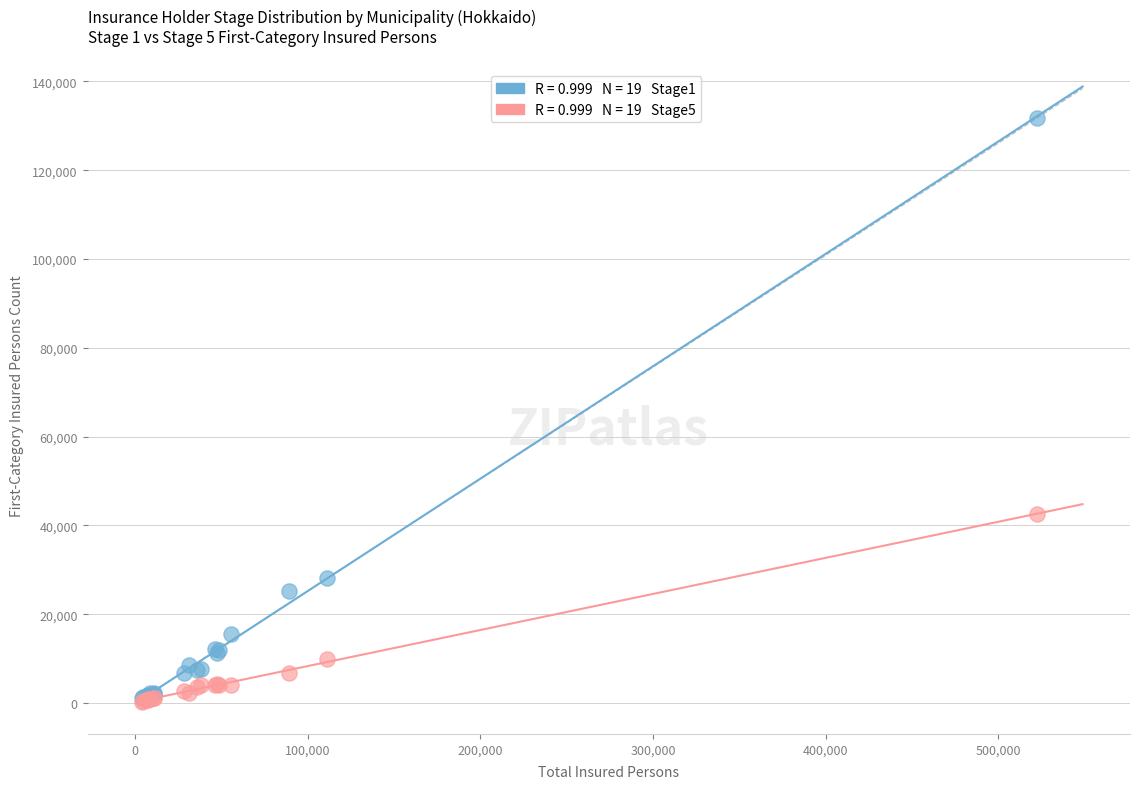

Across all series, what Y value is closest to 66087?

42616